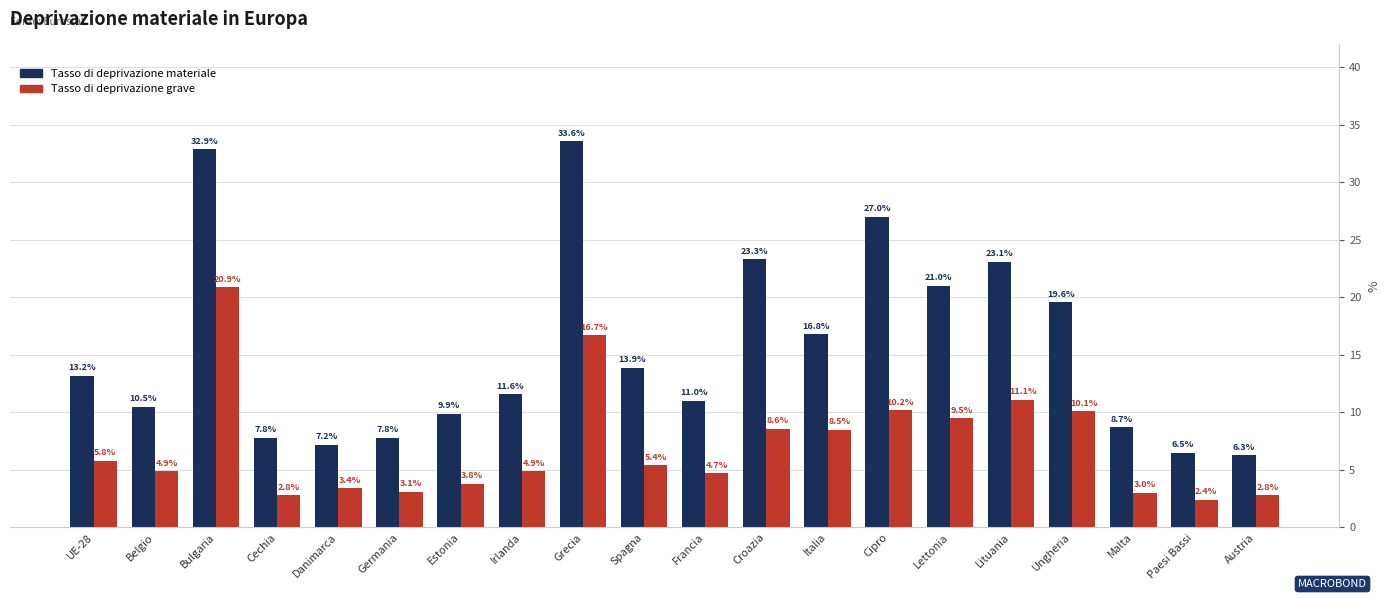

How many bars are there in each group?

2